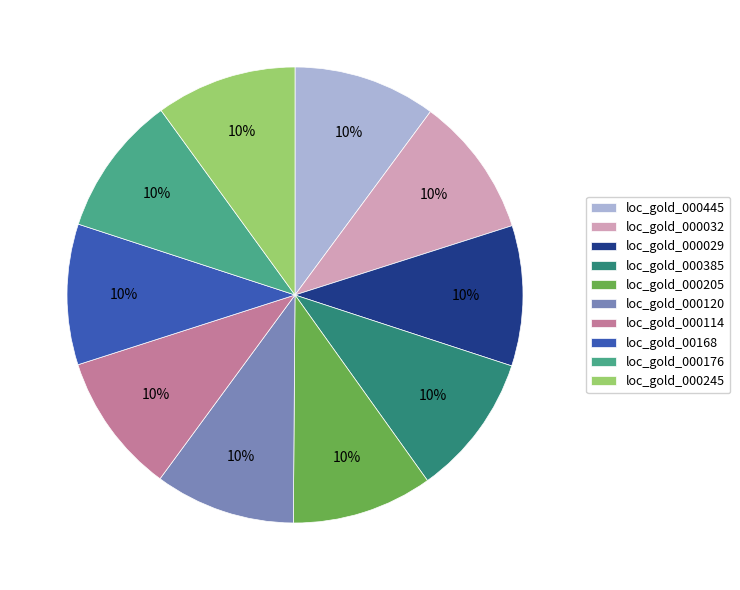

Does any single category account for the majority?

No